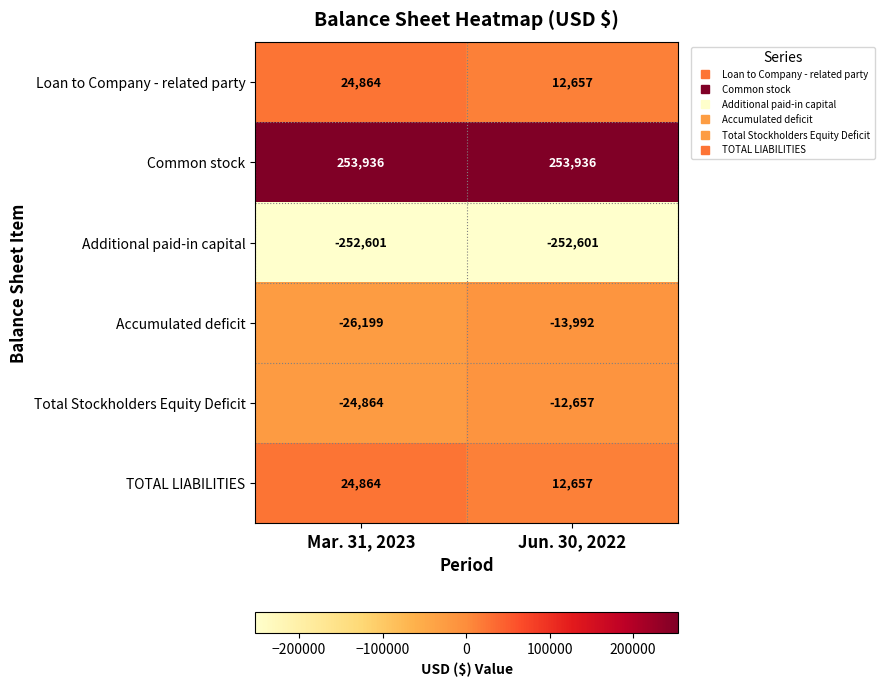

What is the maximum value shown in the chart?

253936